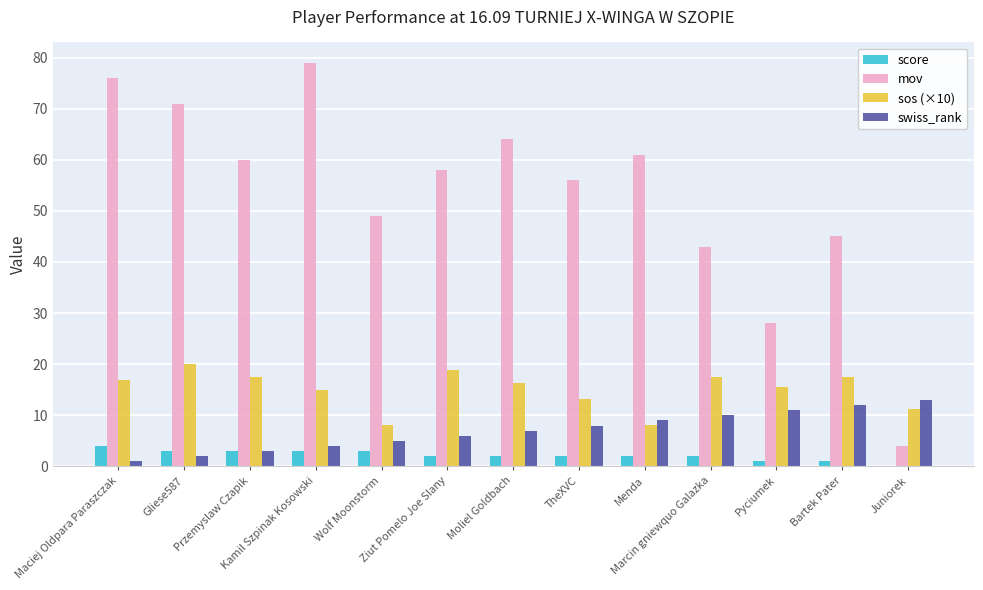

What is the sum of all swiss_rank values?

91.0